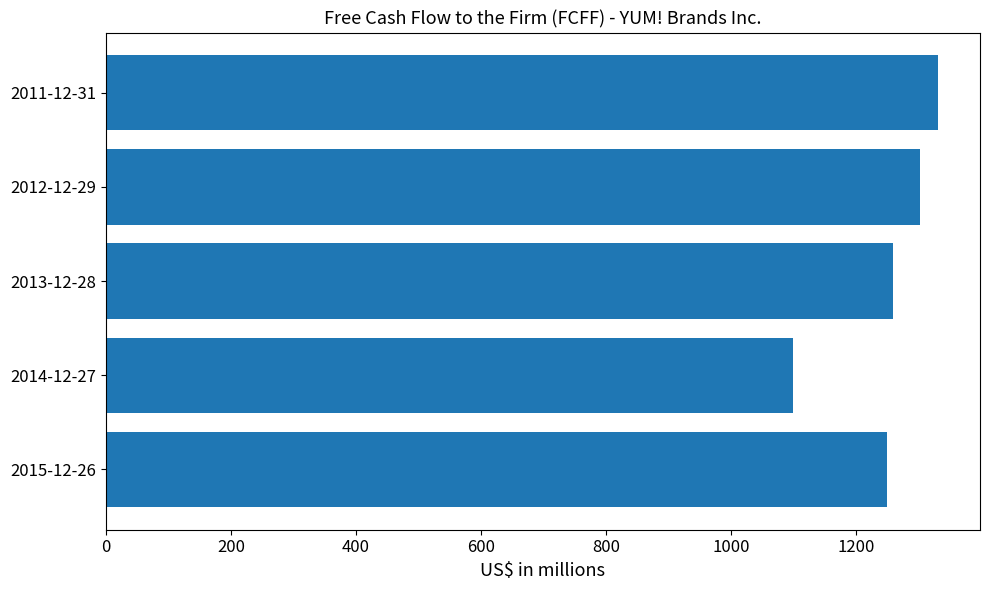

What is the average value?

1249